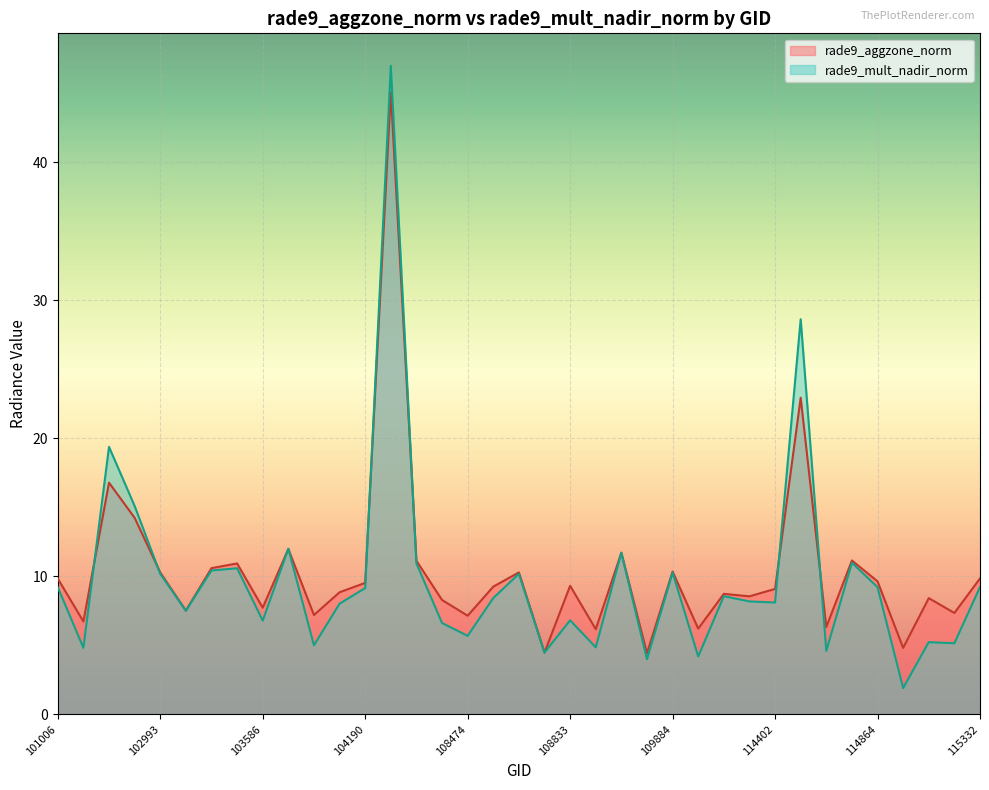

How many intersections are there between rade9_aggzone_norm and rade9_mult_nadir_norm?

10